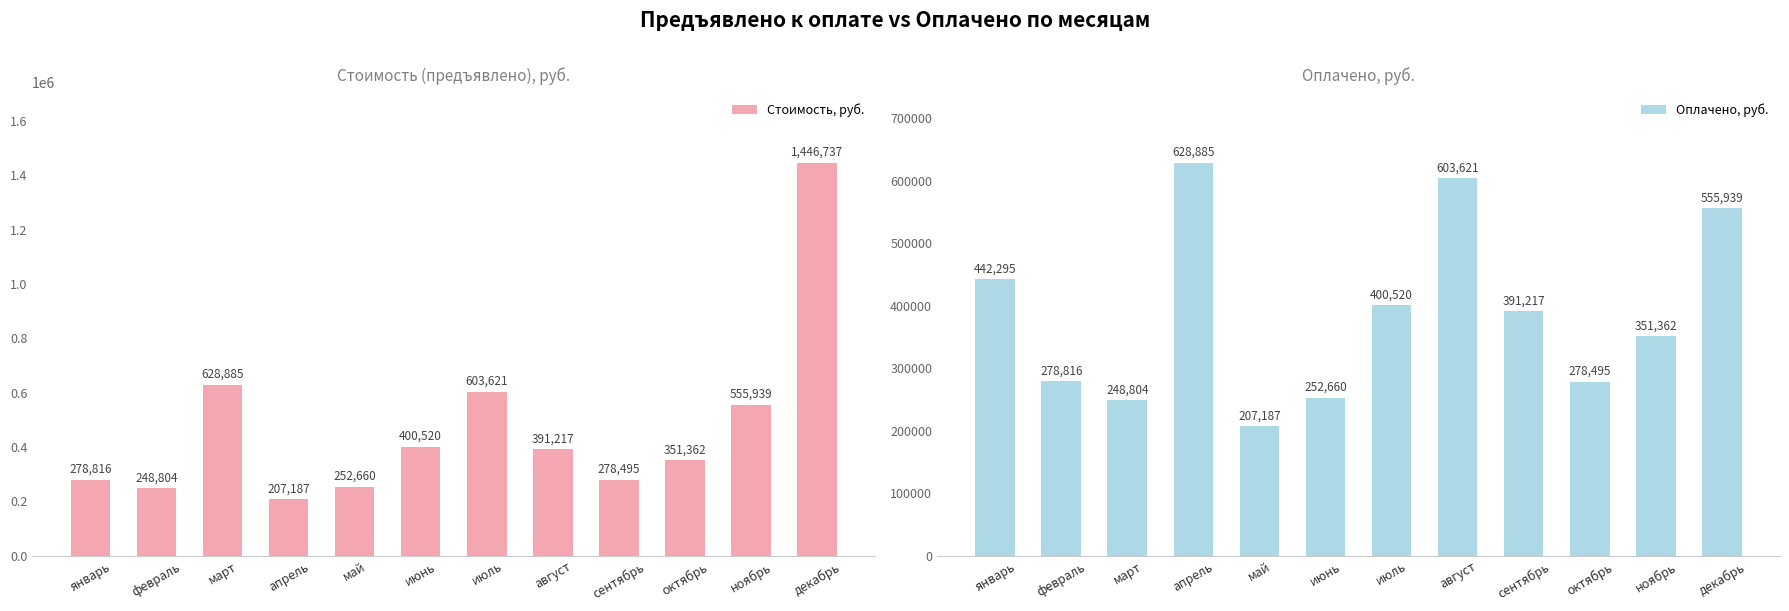

Rank the series by their maximum value, from highest to lowest.

Стоимость, руб., Оплачено, руб.